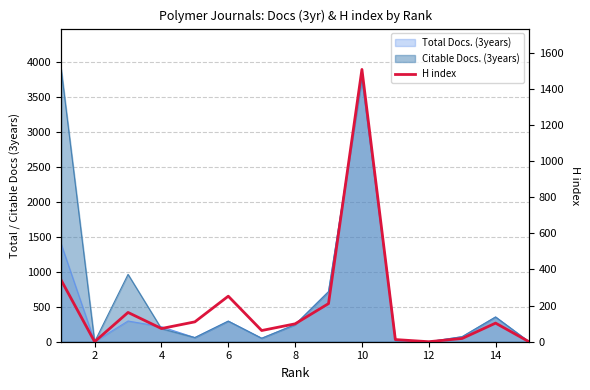

What is the sum of the values at 9 and 10?

1759